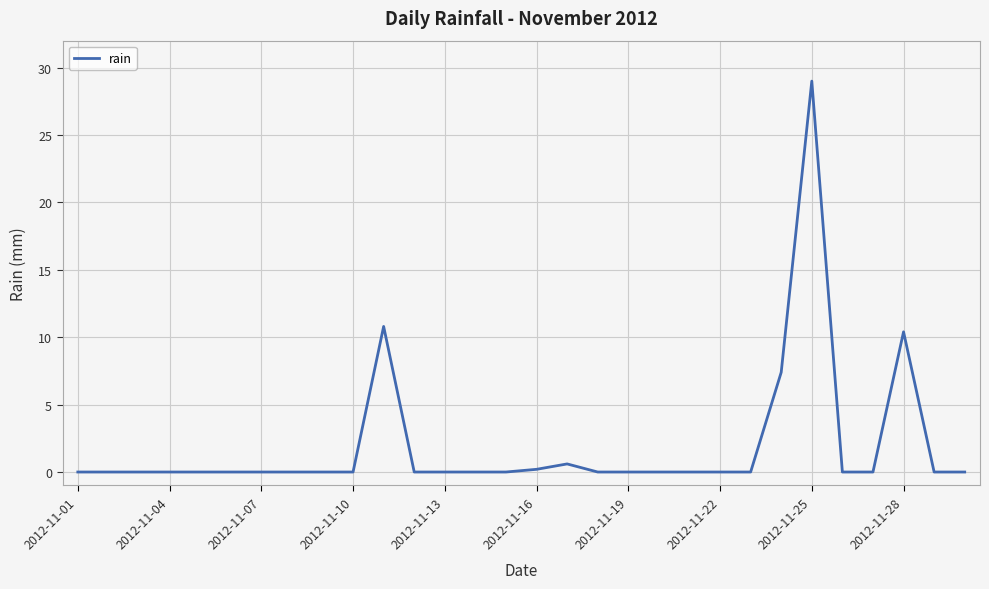

What is the greatest value displayed?

29.0